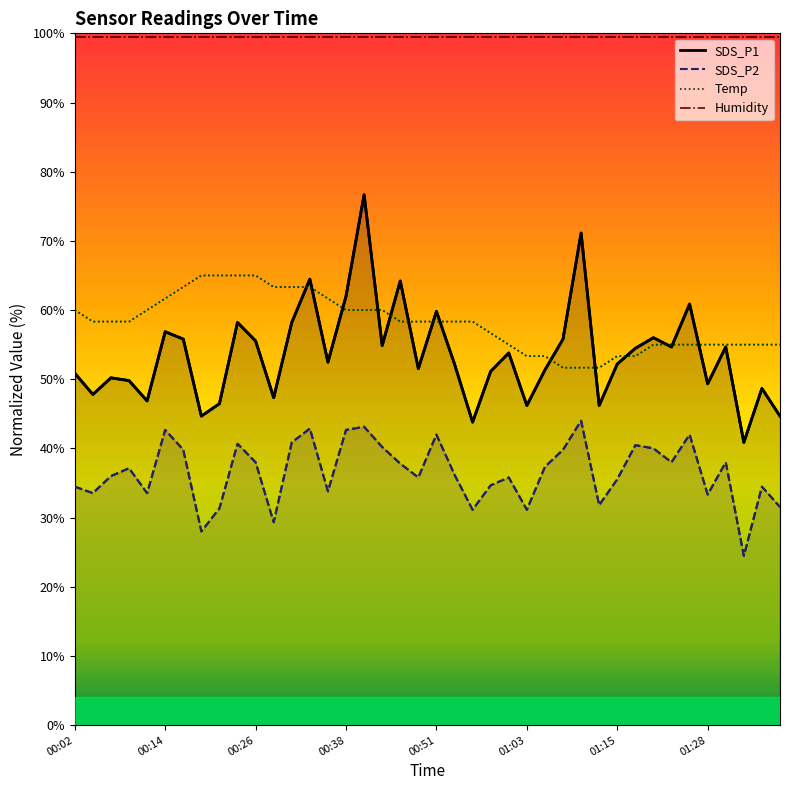

In SDS_P2, how many points are lower than both neighbors (excluding endpoints)?

12